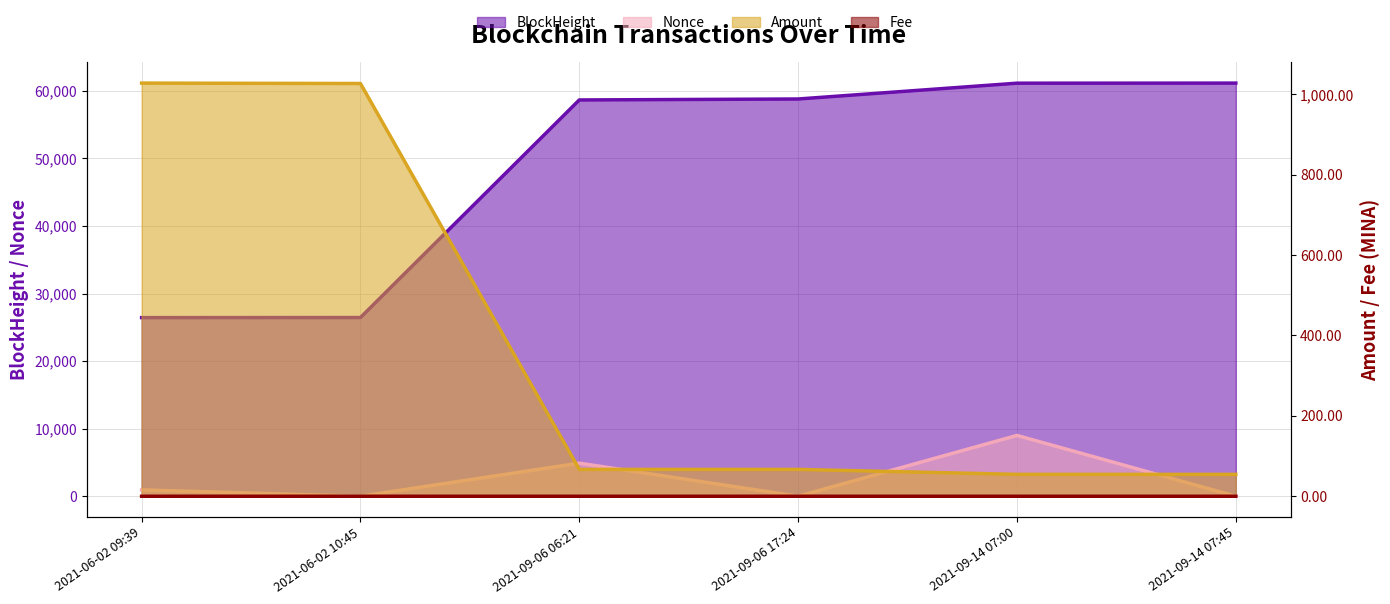

True or false: Nonce and Amount intersect in this chart.

True